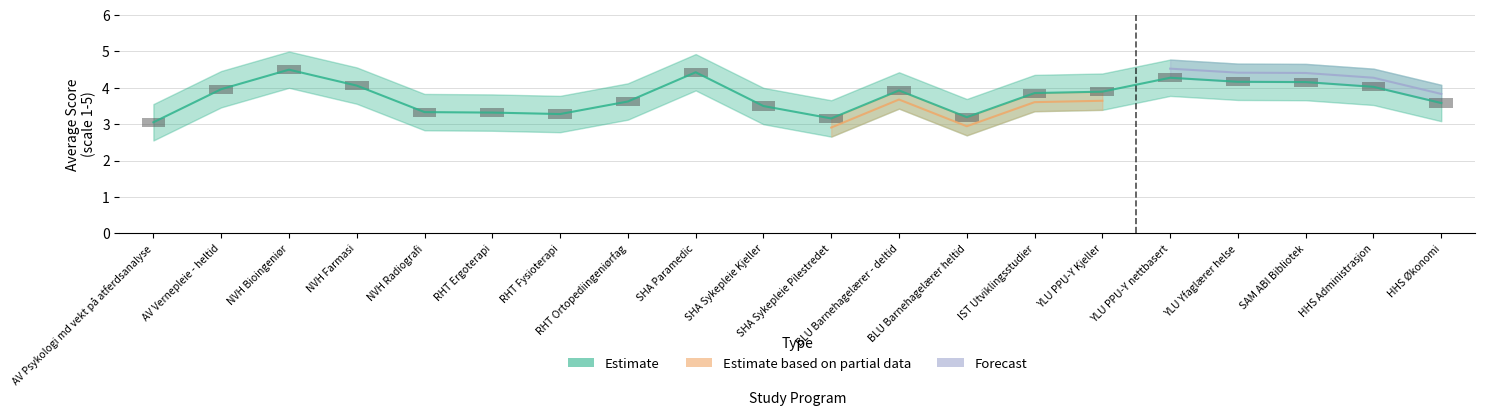

What is the label of the 13th bar from the left?

BLU Barnehagelærer heltid